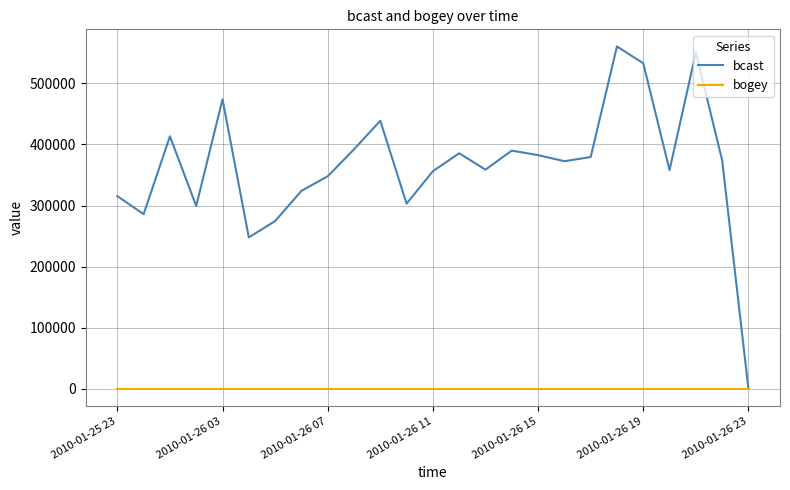

What is the greatest value displayed?

560272